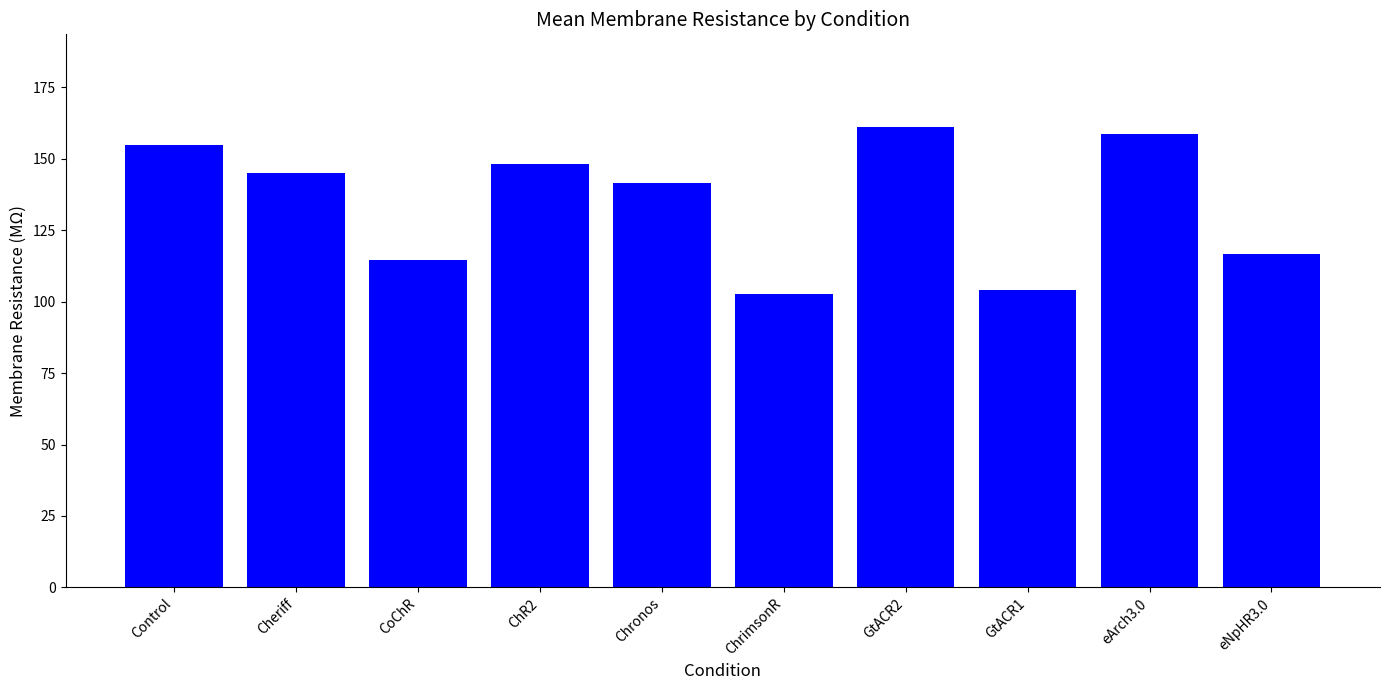

Rank the categories by value from highest to lowest.

GtACR2, eArch3.0, Control, ChR2, Cheriff, Chronos, eNpHR3.0, CoChR, GtACR1, ChrimsonR